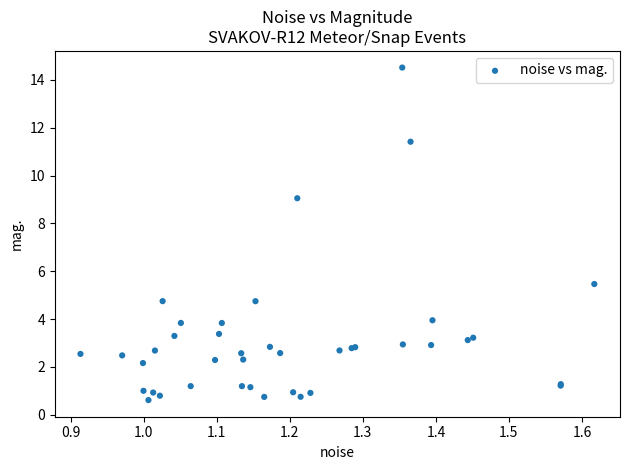

What Y value in the scatter plot is closest to 7?

5.5